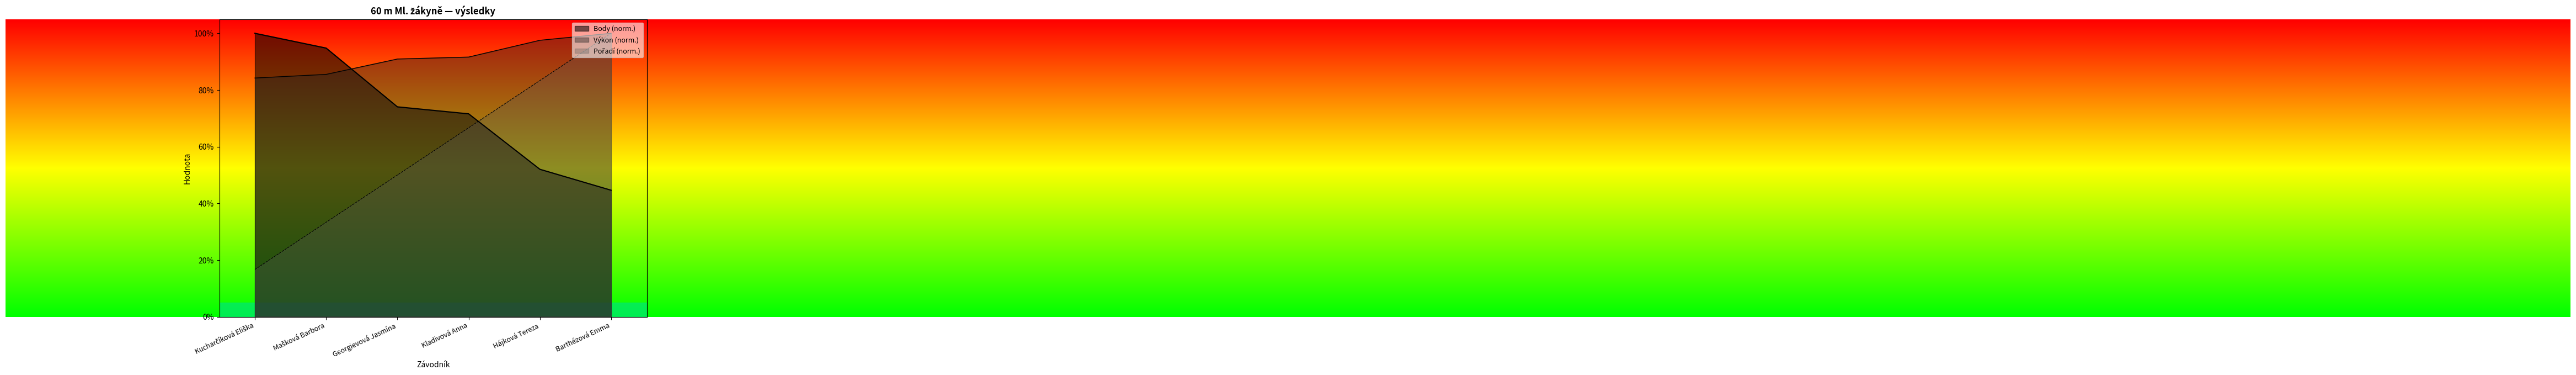

Rank the categories by Pořadí value from highest to lowest.

Barthézová Emma, Hájková Tereza, Kladivová Anna, Georgievová Jasmína, Mašková Barbora, Kucharčíková Eliška